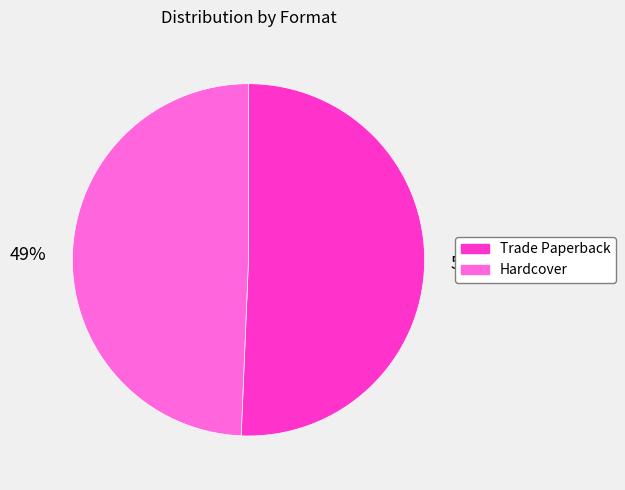

Does Trade Paperback represent more than half of the total?

Yes